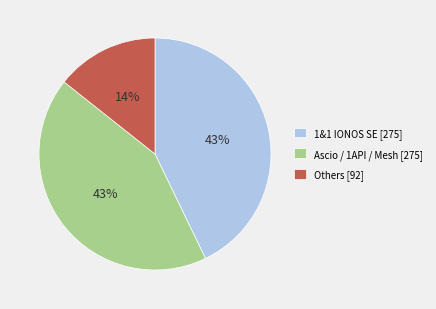

To the nearest percent, what is the difference between the largest and smallest slice percentages?

29%